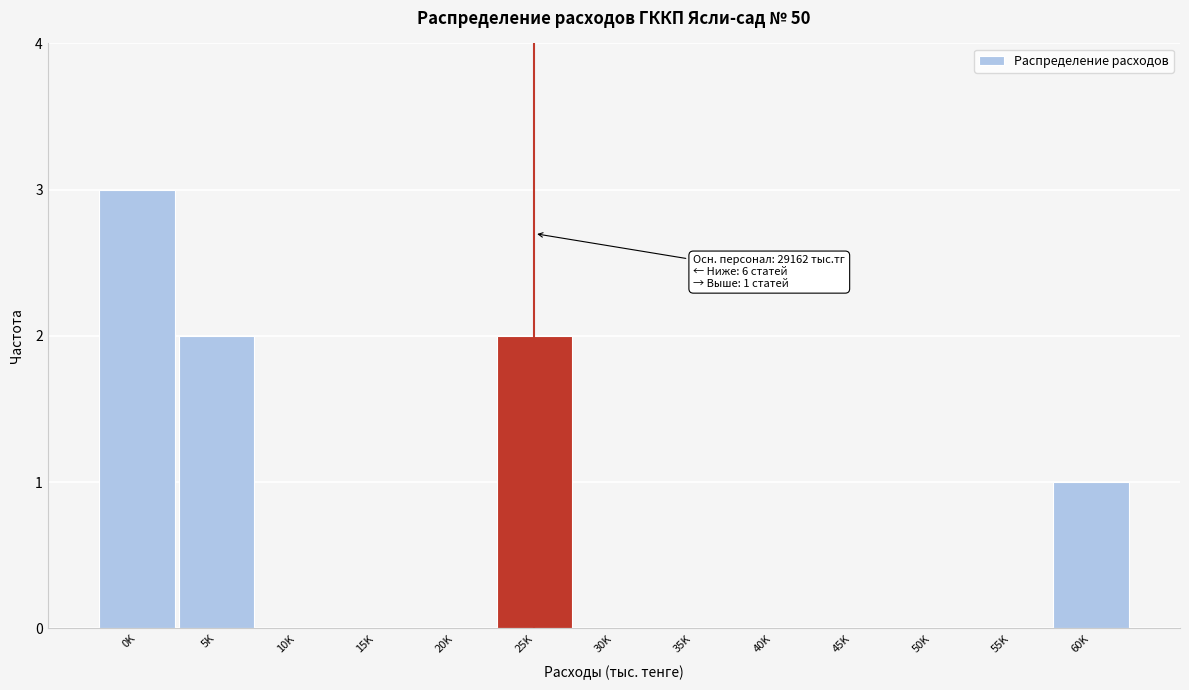

Reading right to left, list all the values displayed in this chart.

60K=1	55K=0	50K=0	45K=0	40K=0	35K=0	30K=0	25K=2	20K=0	15K=0	10K=0	5K=2	0K=3